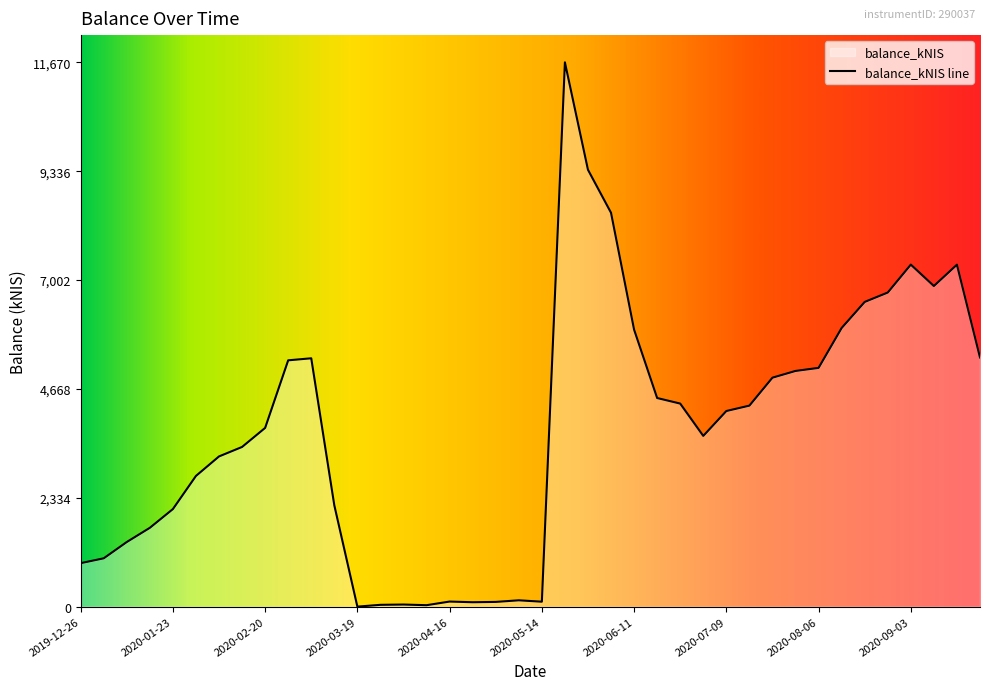

What is the difference between the second highest and second lowest values?

9335.7